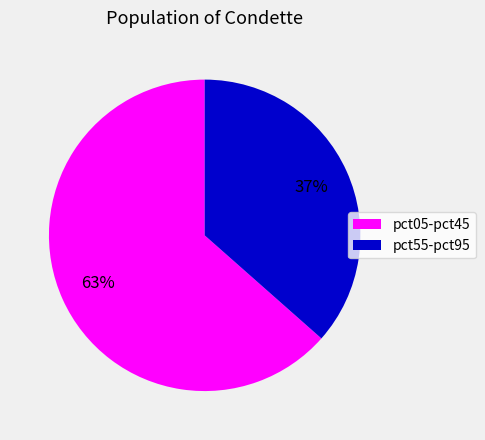

Is there any slice that represents more than half of the pie?

Yes